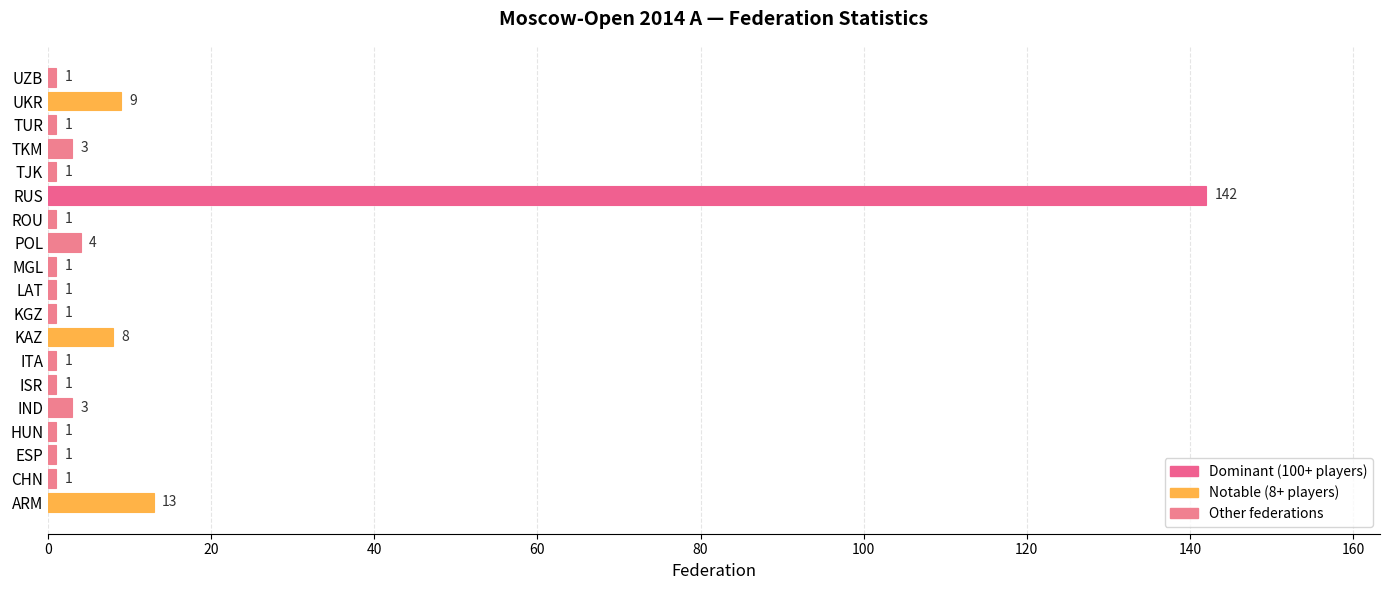

What is the smallest value displayed?

1